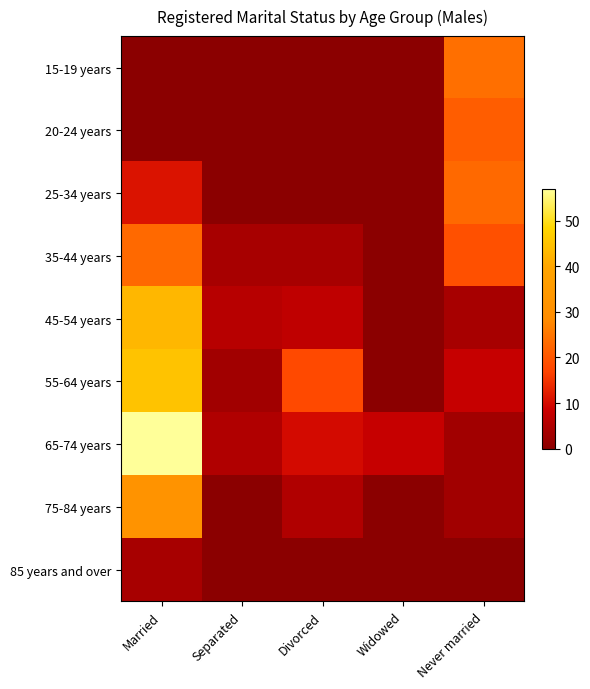

At which category is the sum across all series the highest?

Married